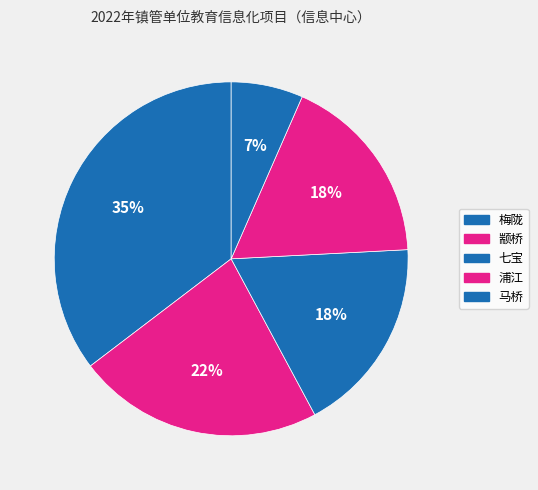

How many segments does this pie chart have?

5